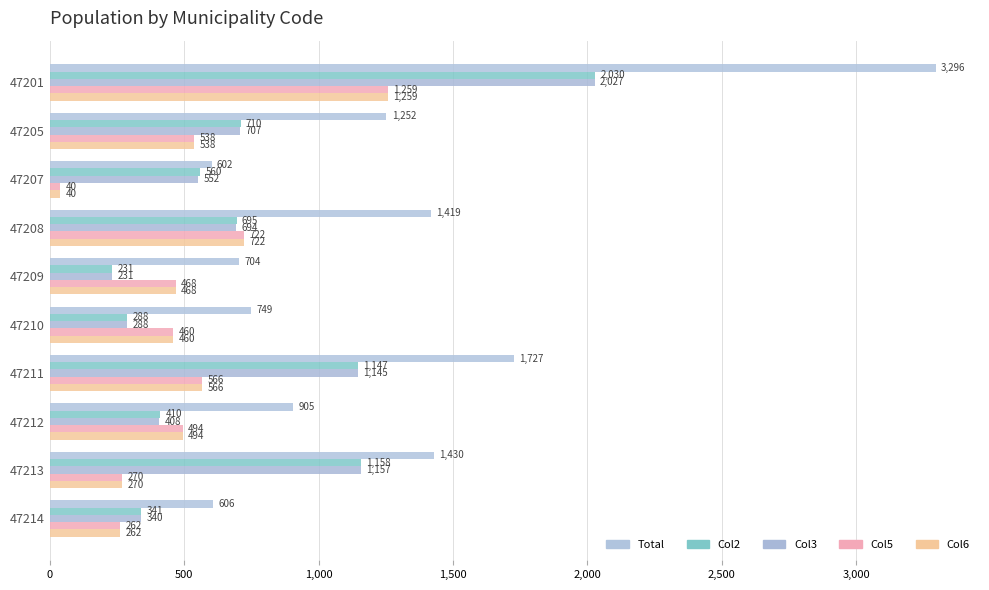

At which label is Col2 closest to 1130?

47211